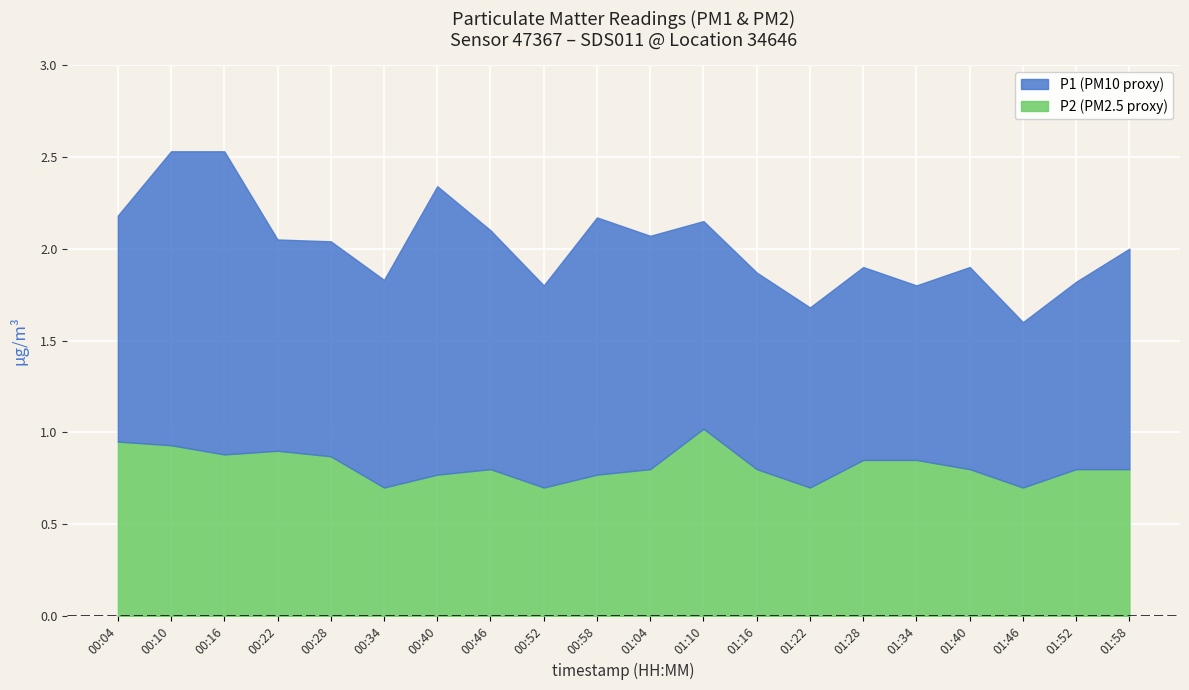

Is it true that P2 equals 1.3 at 01:58?

False